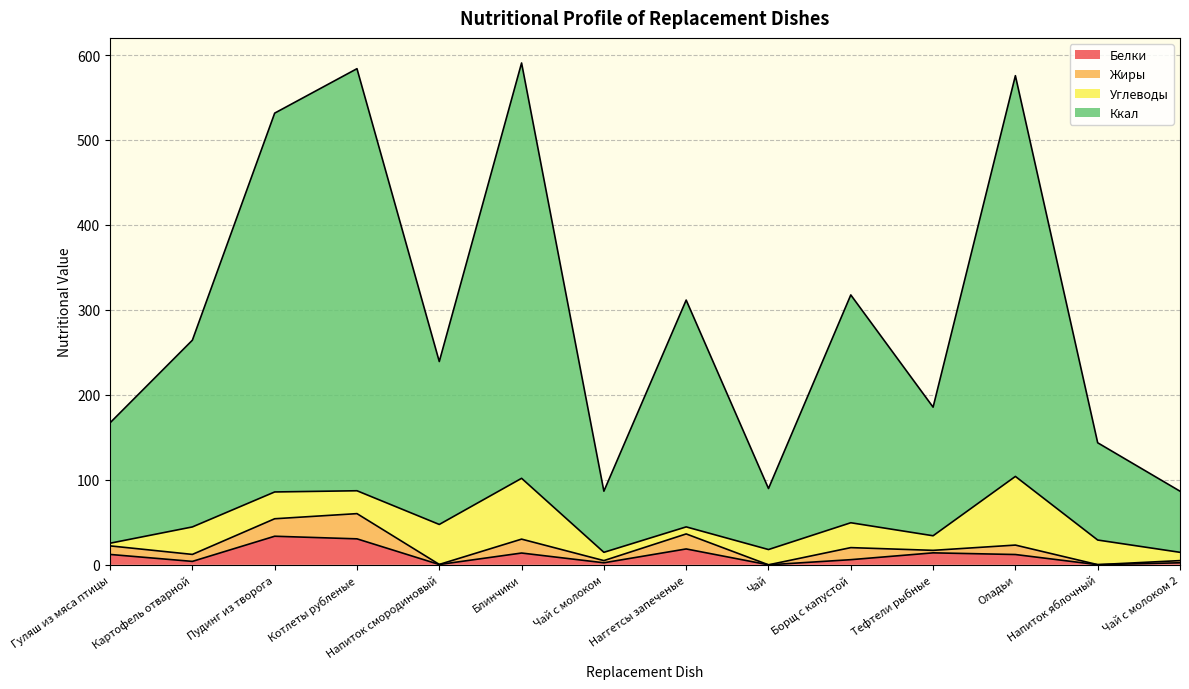

At which label does Белки first exceed 12?

Гуляш из мяса птицы